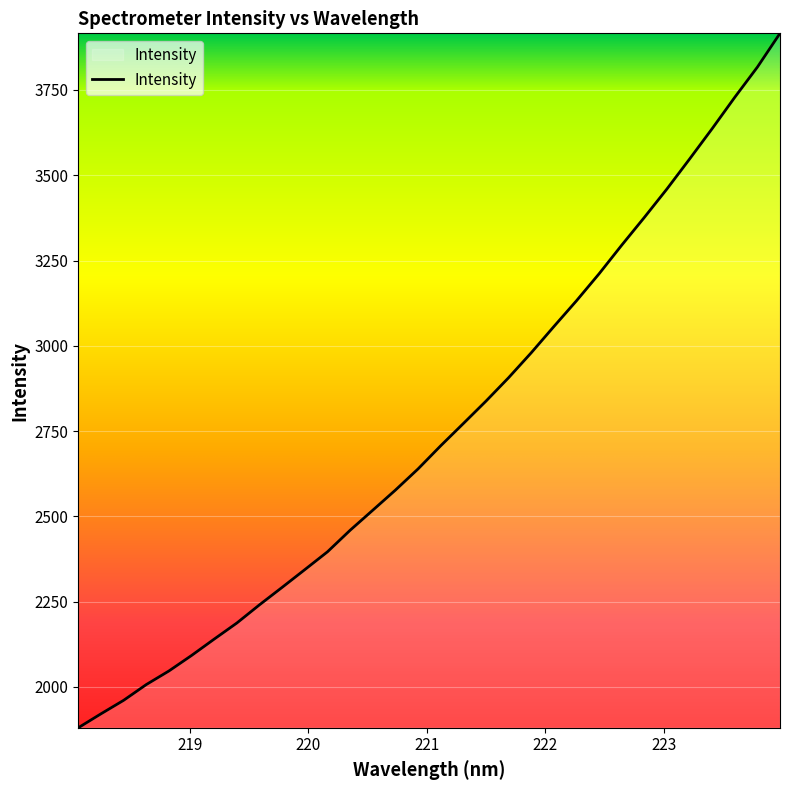

What is the maximum value shown in the chart?

3915.9